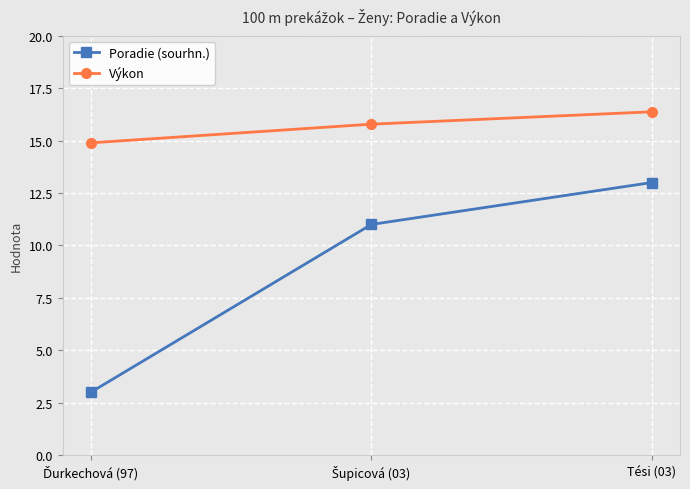

Reading left to right, extract all data points from this chart.

Poradie (sourhn.): 3.0	11.0	13.0
Výkon: 14.9	15.8	16.4